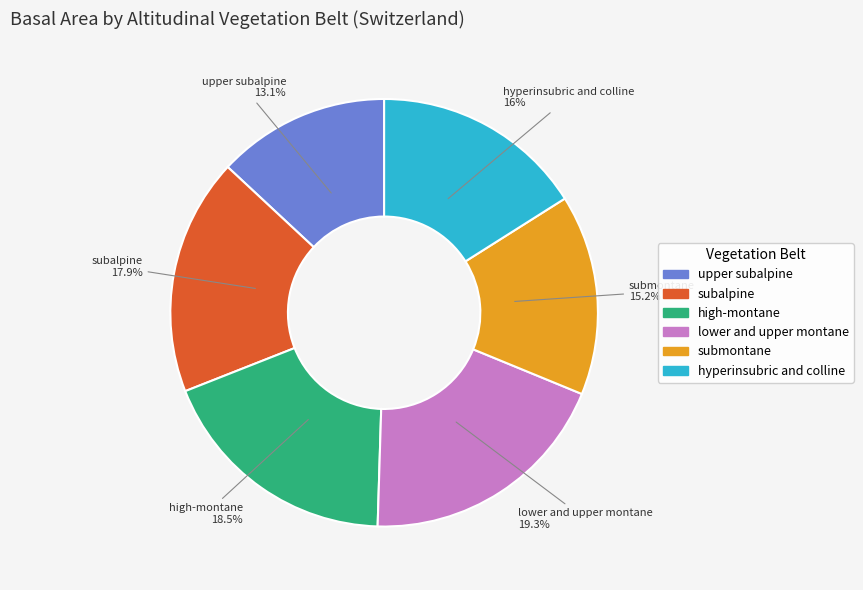

The lower and upper montane slice represents 12% of the pie. True or false?

False